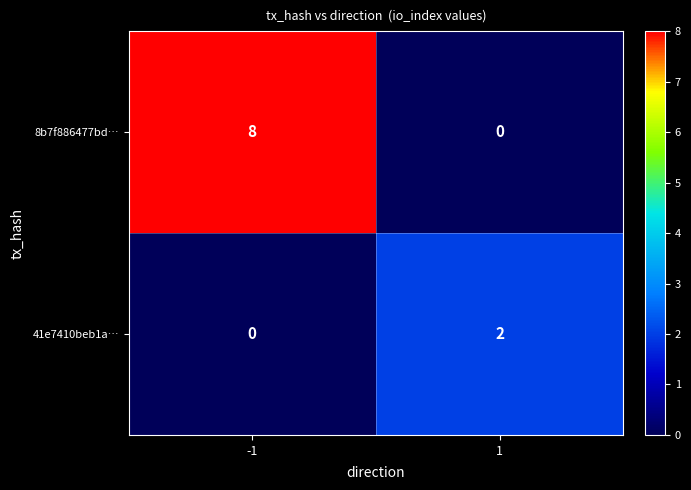

What is the difference between the maximum and minimum values in the 8b7f886477bd… series?

8